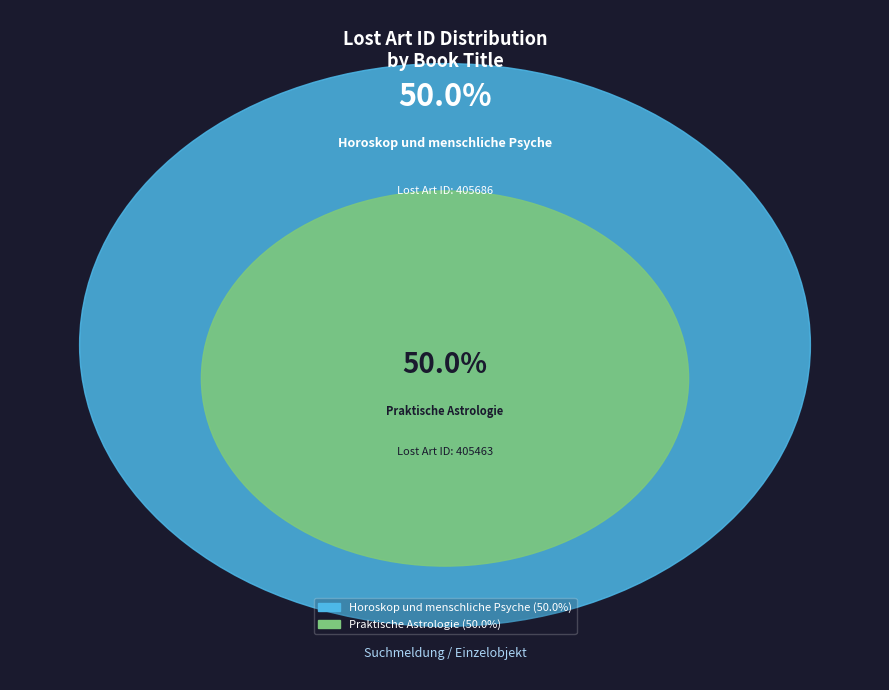

Which slice is the largest?

Horoskop und menschliche Psyche